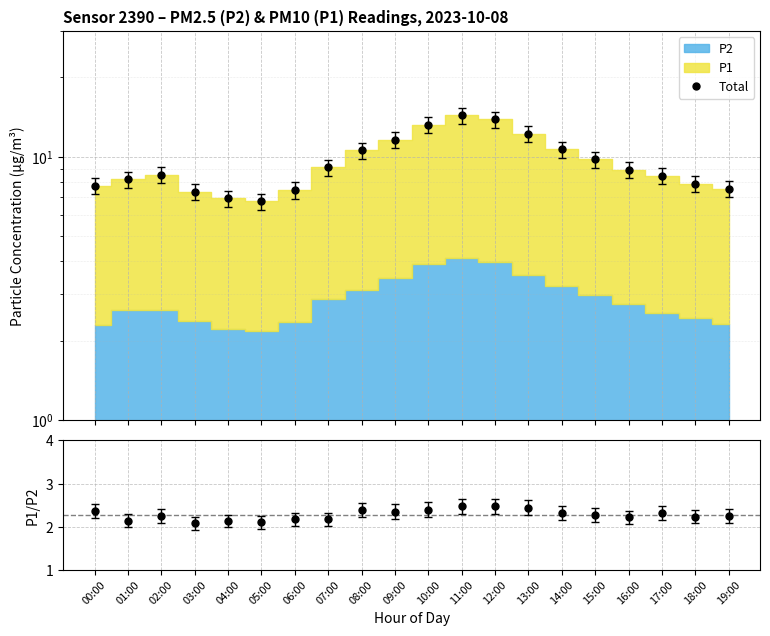

How many interior local valleys does the P1/P2 series have?

6